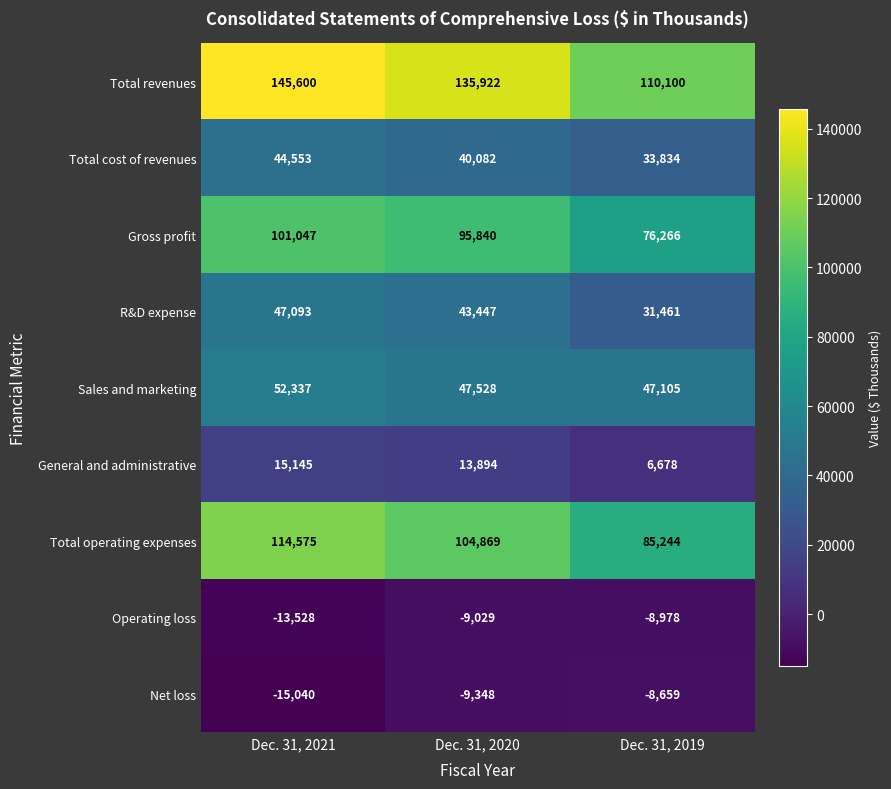

What is the sum of all Net loss values?

-33047